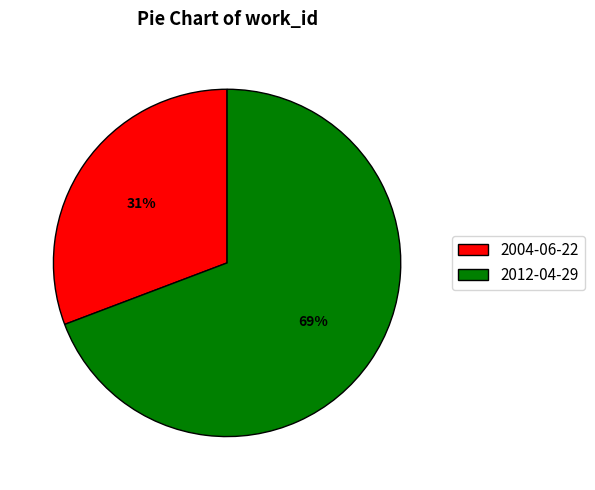

Is the sum of 2004-06-22 and 2012-04-29 greater than half?

Yes